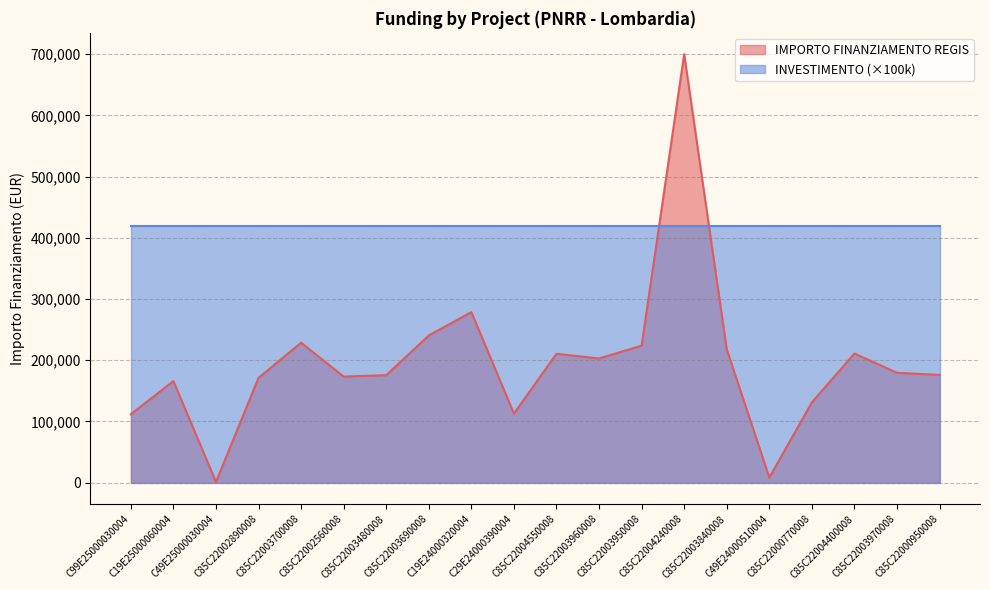

What is the minimum value shown in the chart?

1200.0